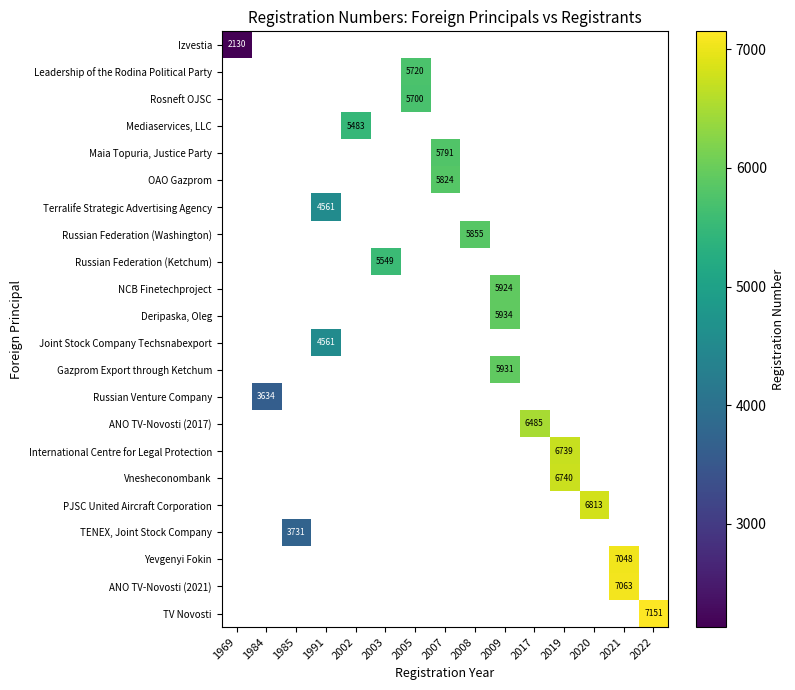

The Gazprom Export through Ketchum series shows 2006 at 2009. True or false?

False